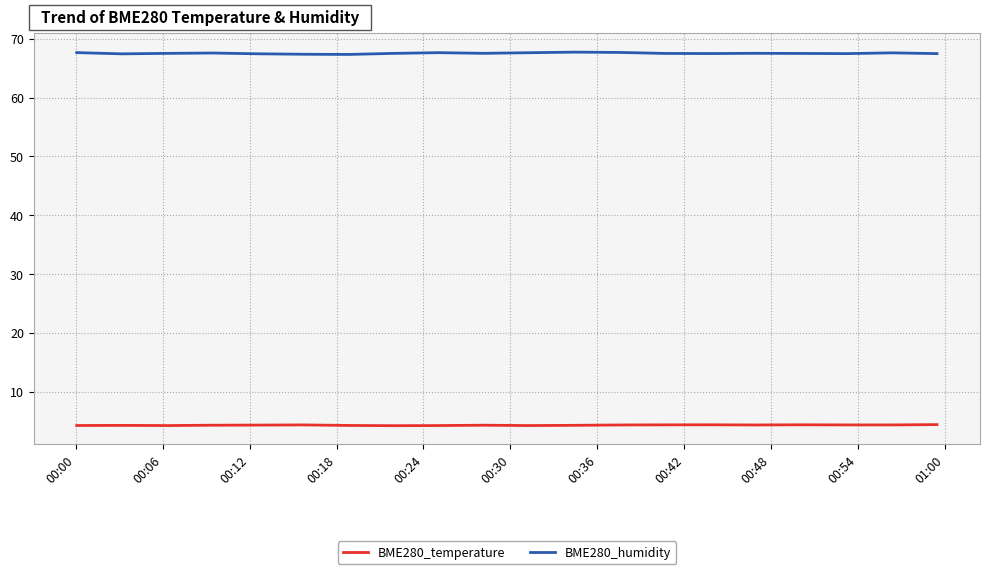

True or false: BME280_humidity and BME280_temperature cross at least once.

False